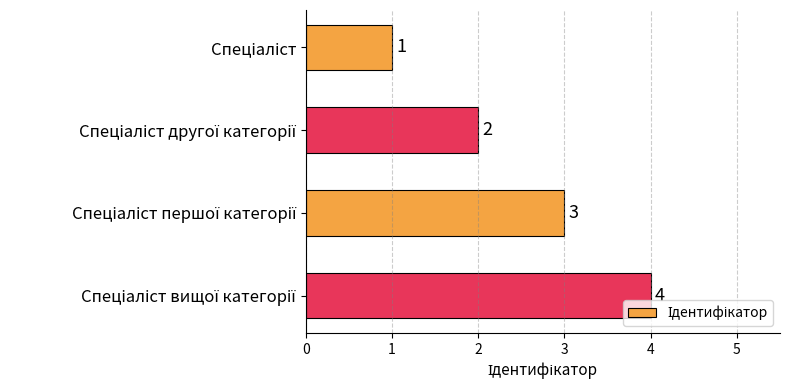

What is the sum of all values?

10